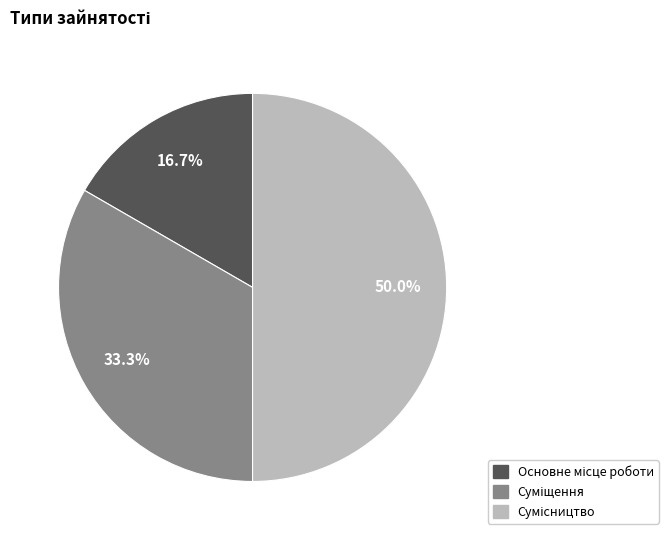

To the nearest percent, what portion does Сумісництво represent?

50%